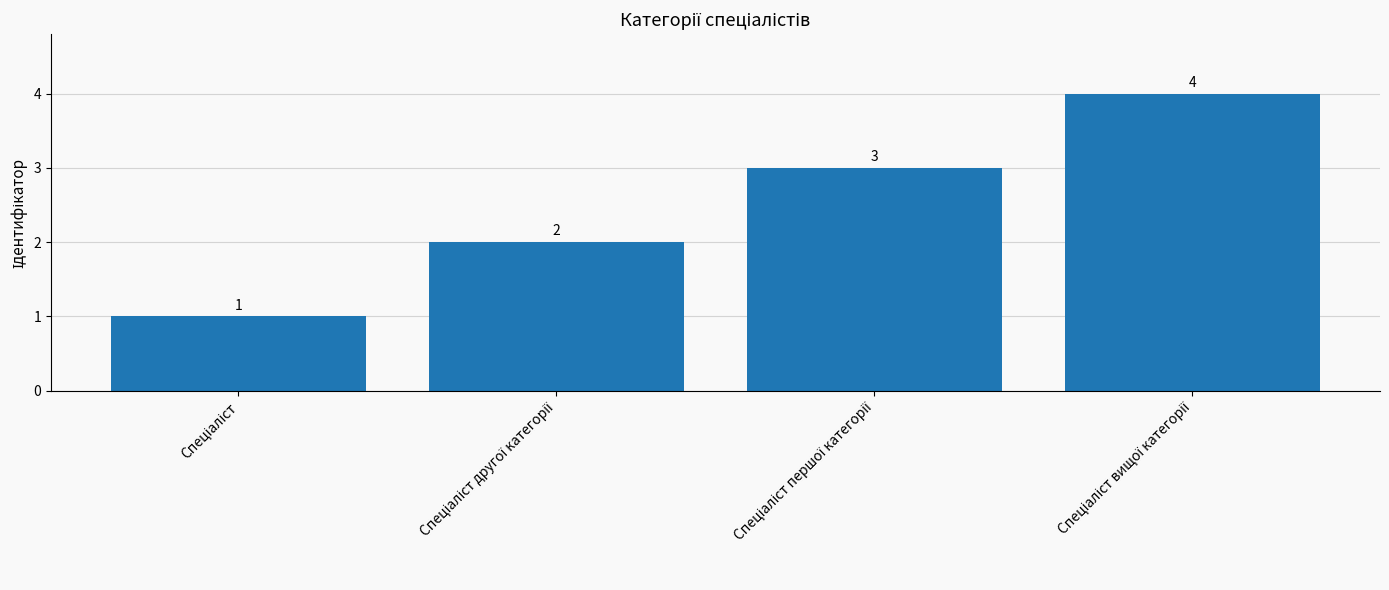

What is the maximum value shown in the chart?

4